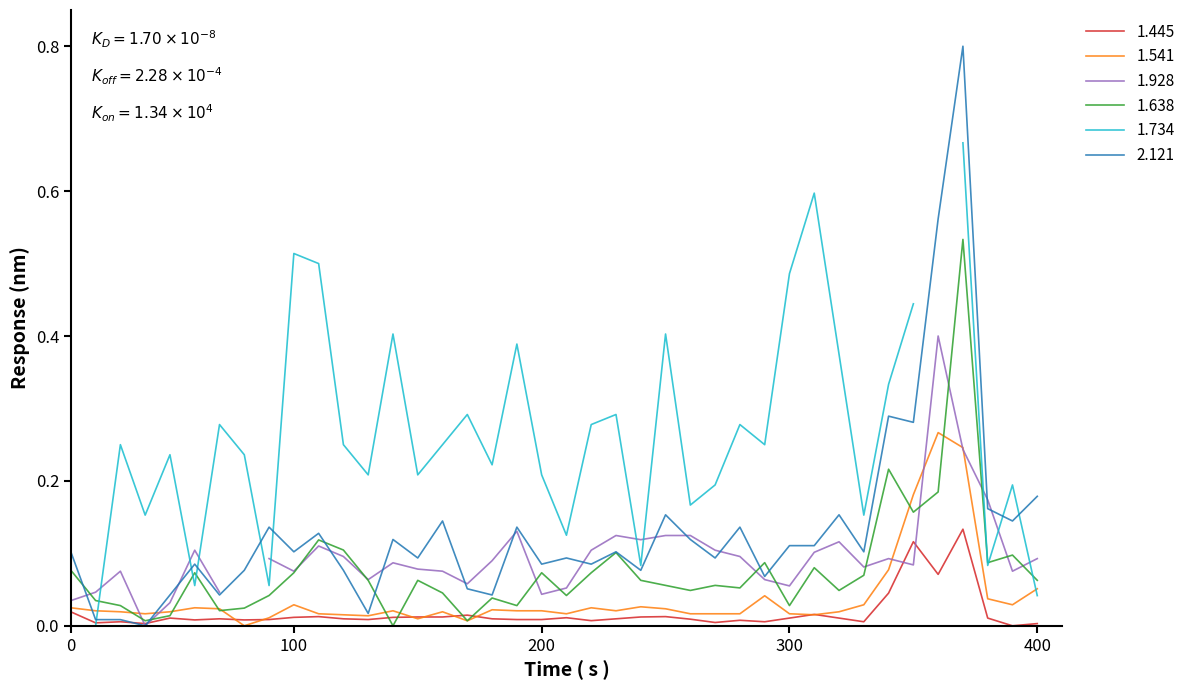

What is the average value of the 2.121 series?

0.1